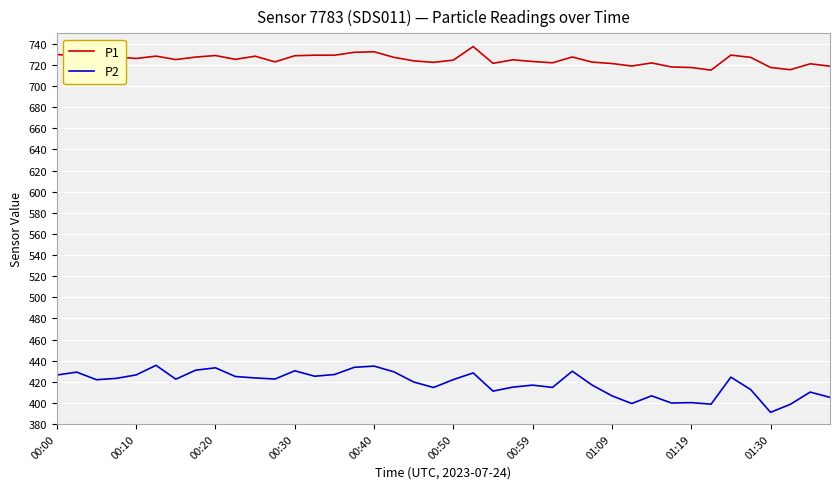

Which series has the largest range (max minus min)?

P2